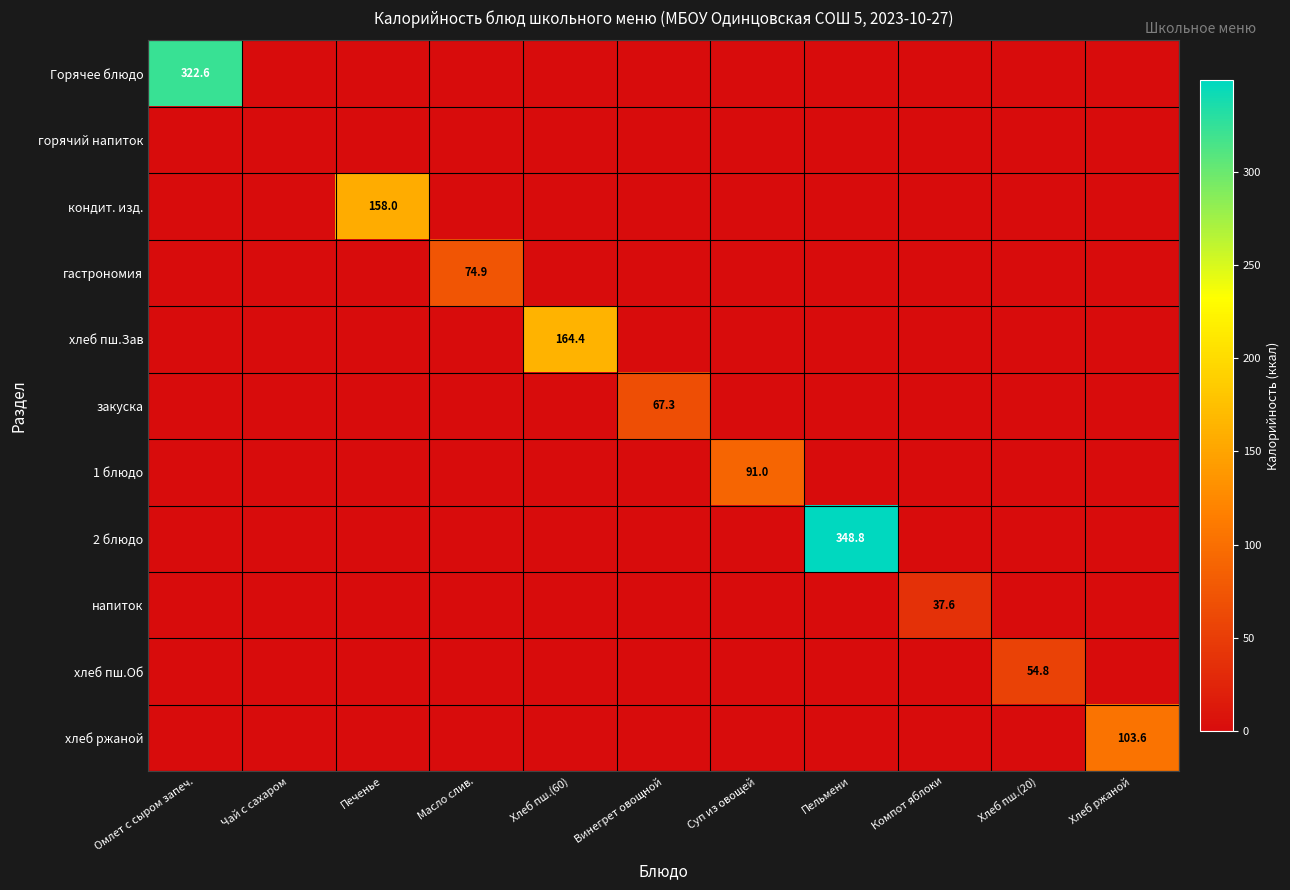

At how many categories does at least one series exceed 162?

3